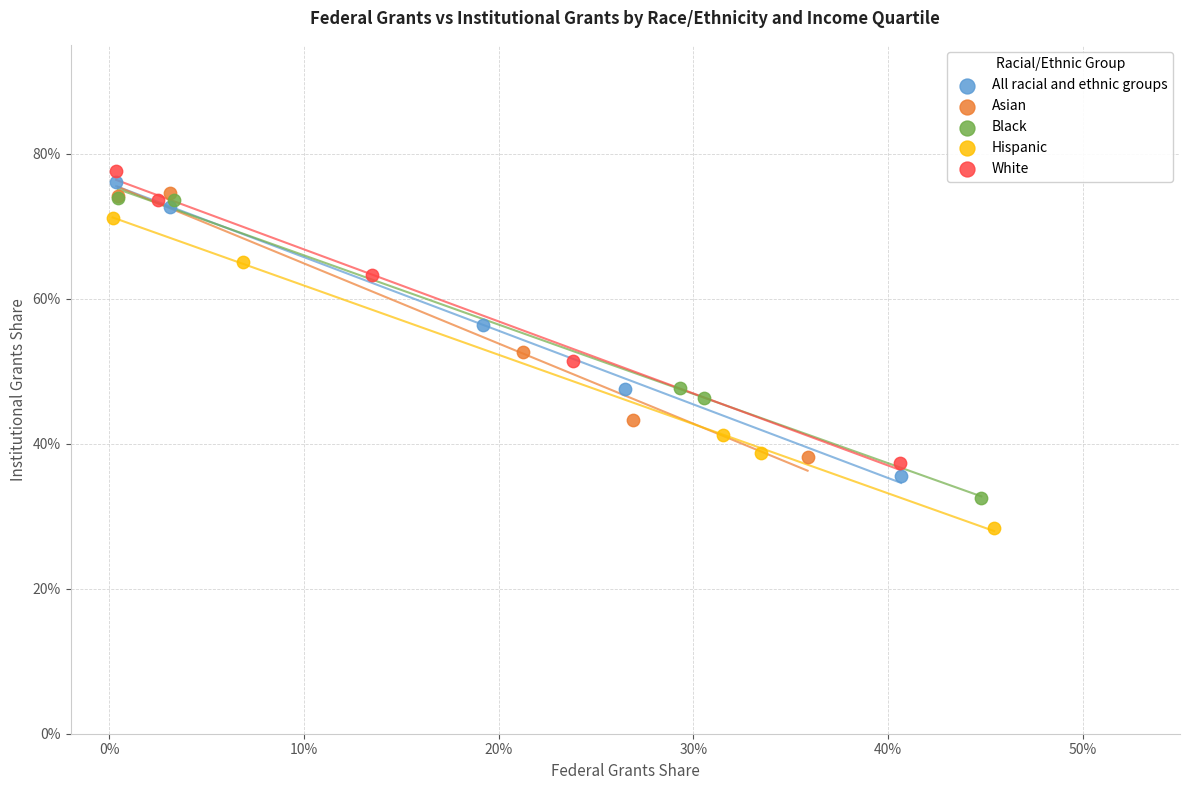

Which series reaches the maximum Y coordinate?

White